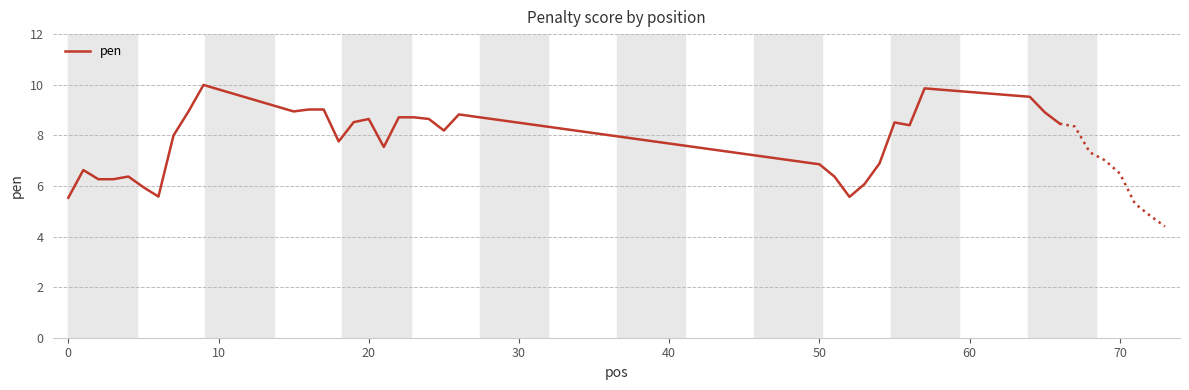

The pen series shows 5.5 at 0. True or false?

True